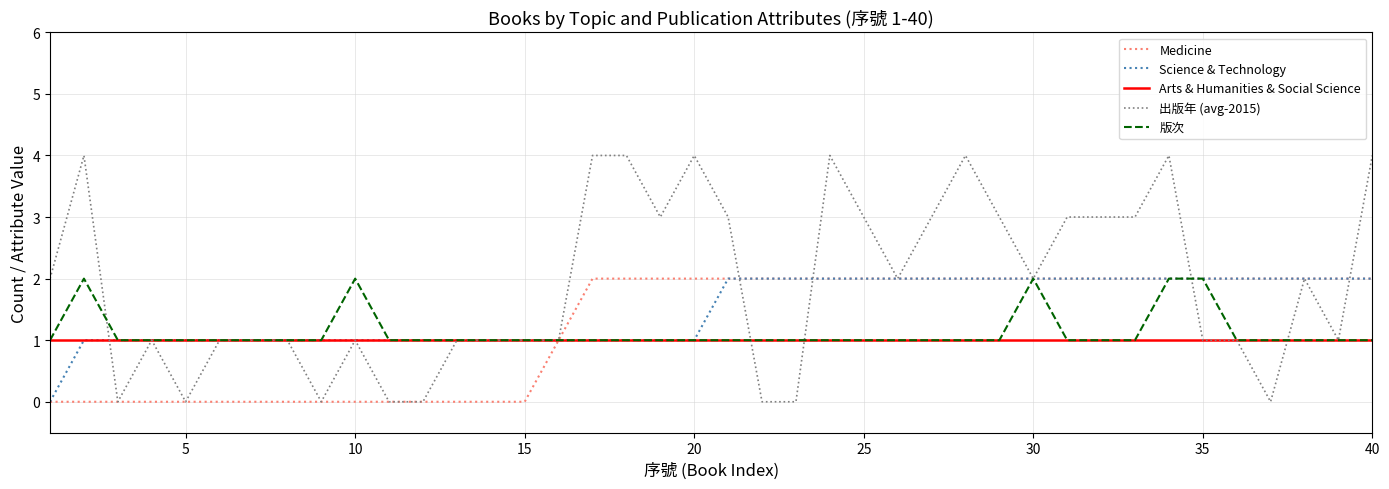

Which series has the largest total across all categories?

出版年 (avg-2015)